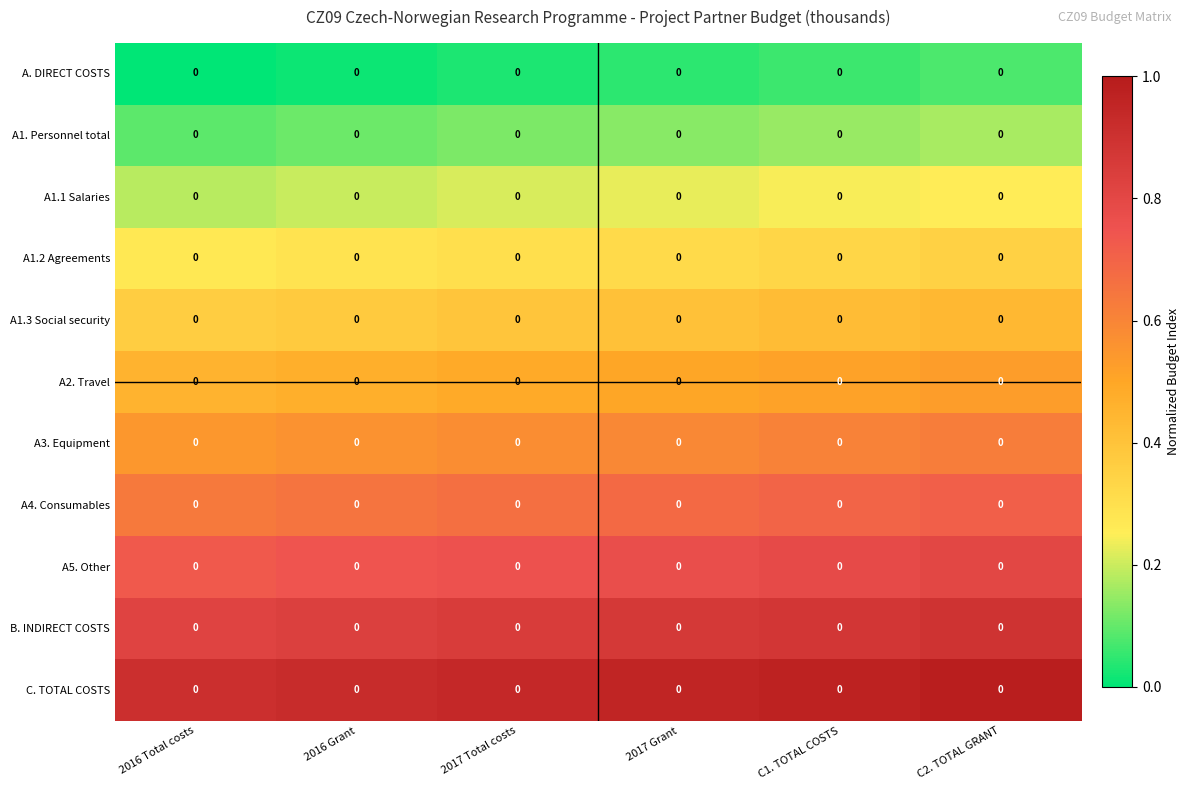

Which label corresponds to the smallest value in the chart?

2016 Total costs